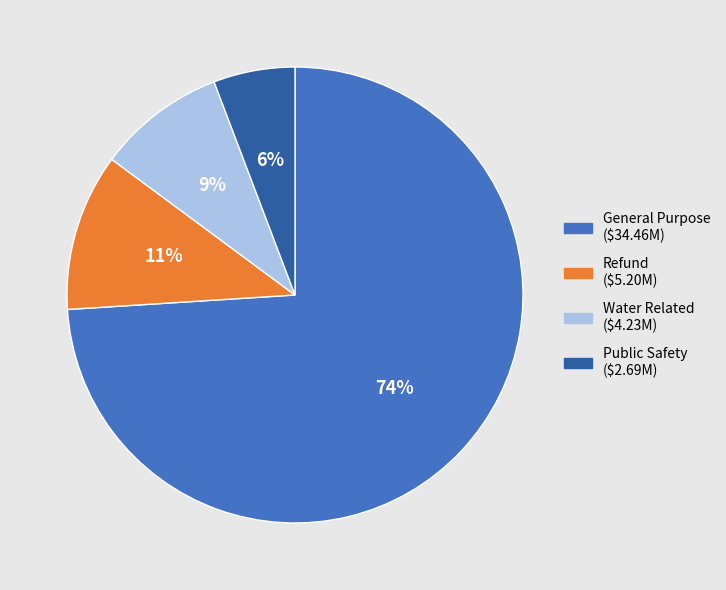

Is General Purpose the majority of the pie?

Yes